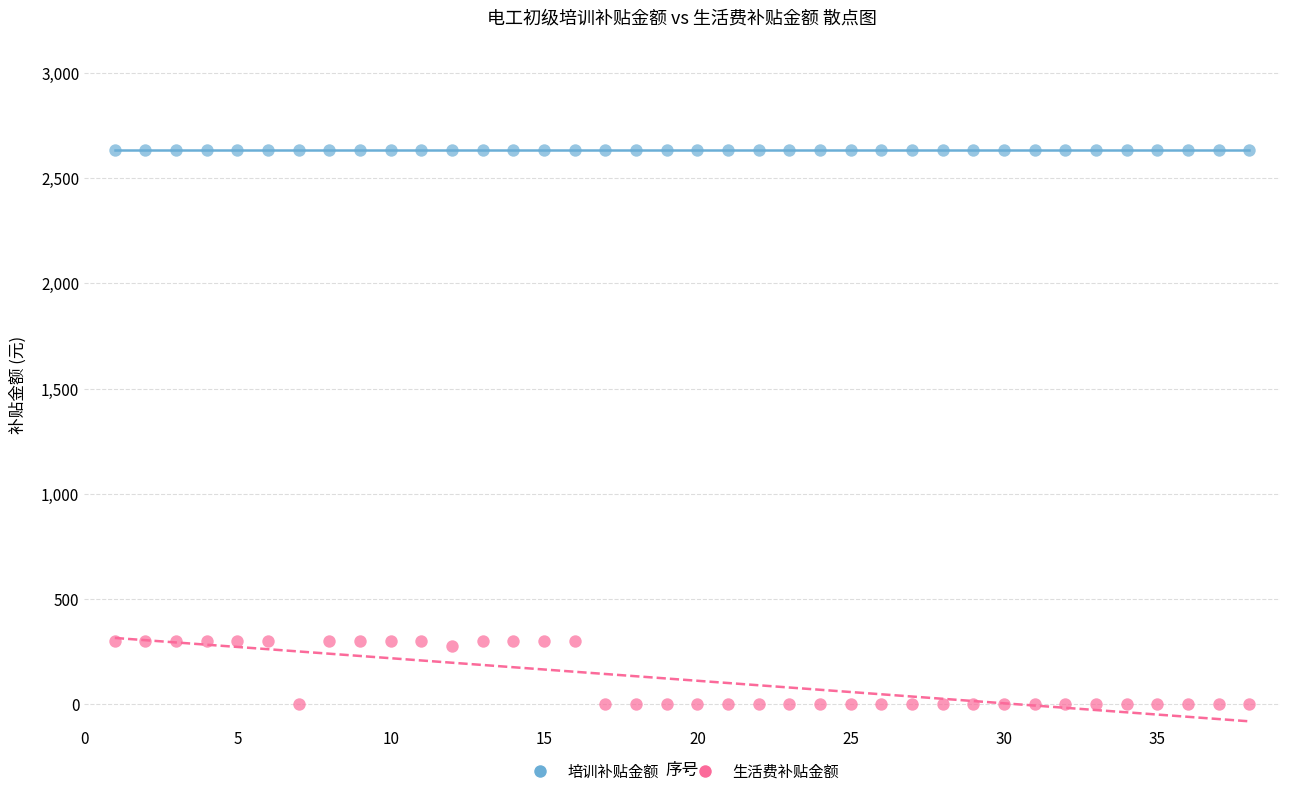

What are all the series names shown in the legend?

培训补贴金额, 生活费补贴金额